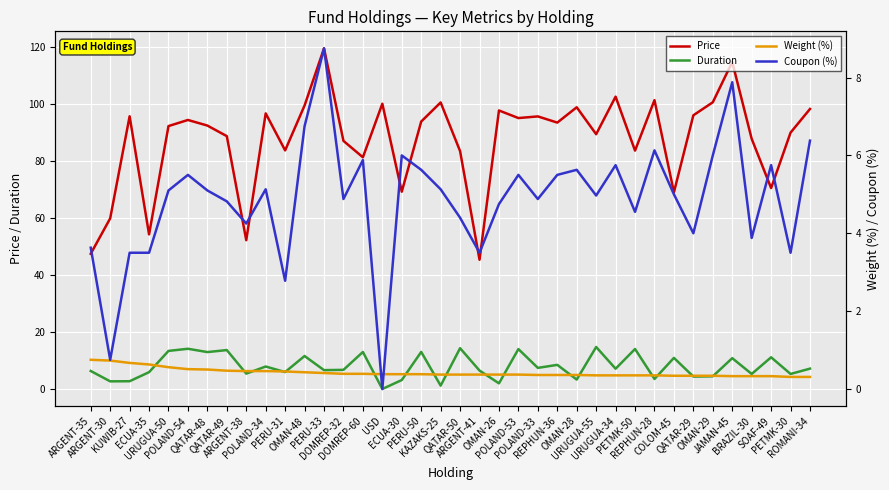

Is the value of Price at OMAN-29 greater than the value of Weight (%) at PERU-33?

Yes